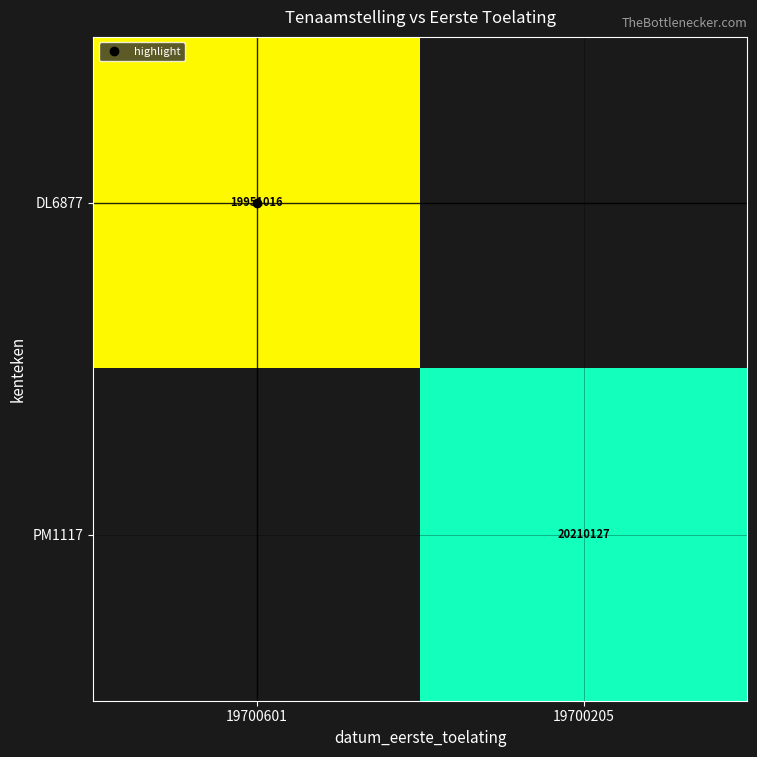

Count the number of categories in the chart.

2